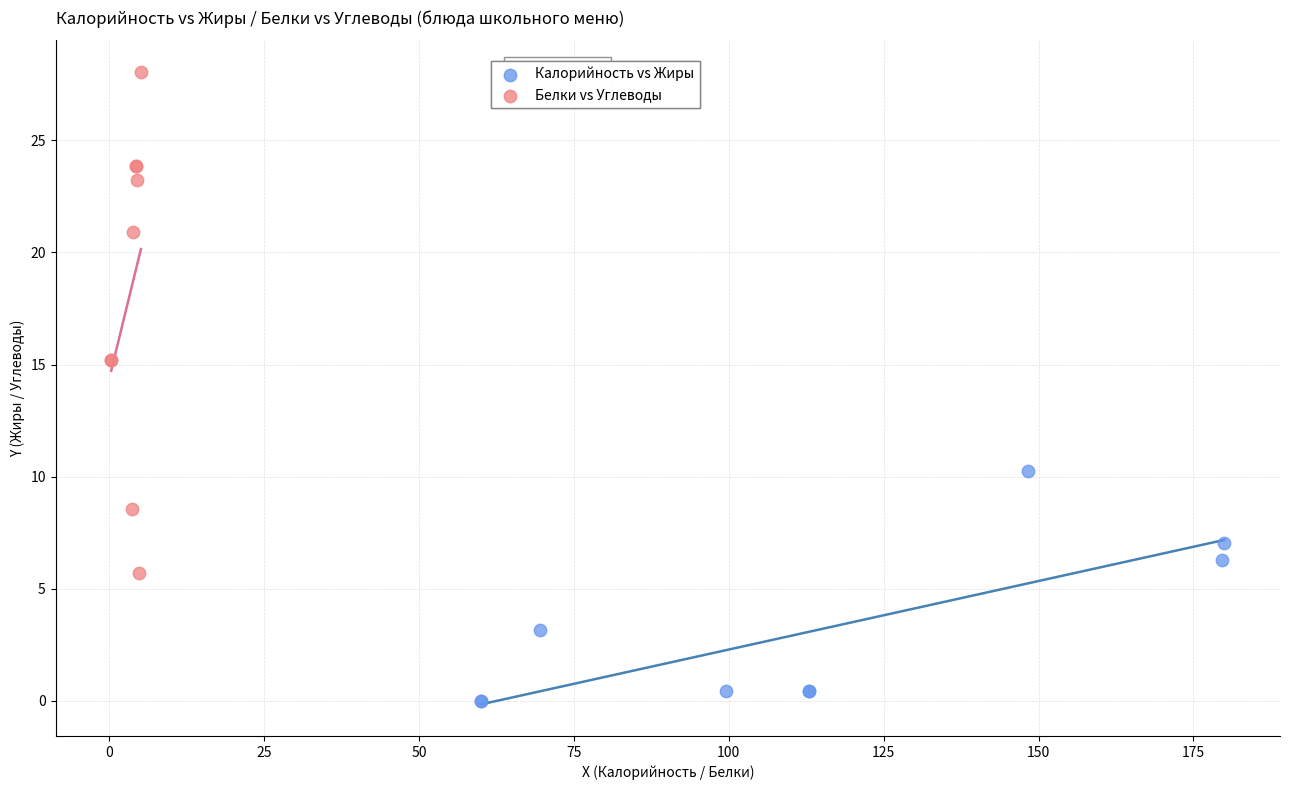

Which series has the widest spread of Y values?

Белки vs Углеводы